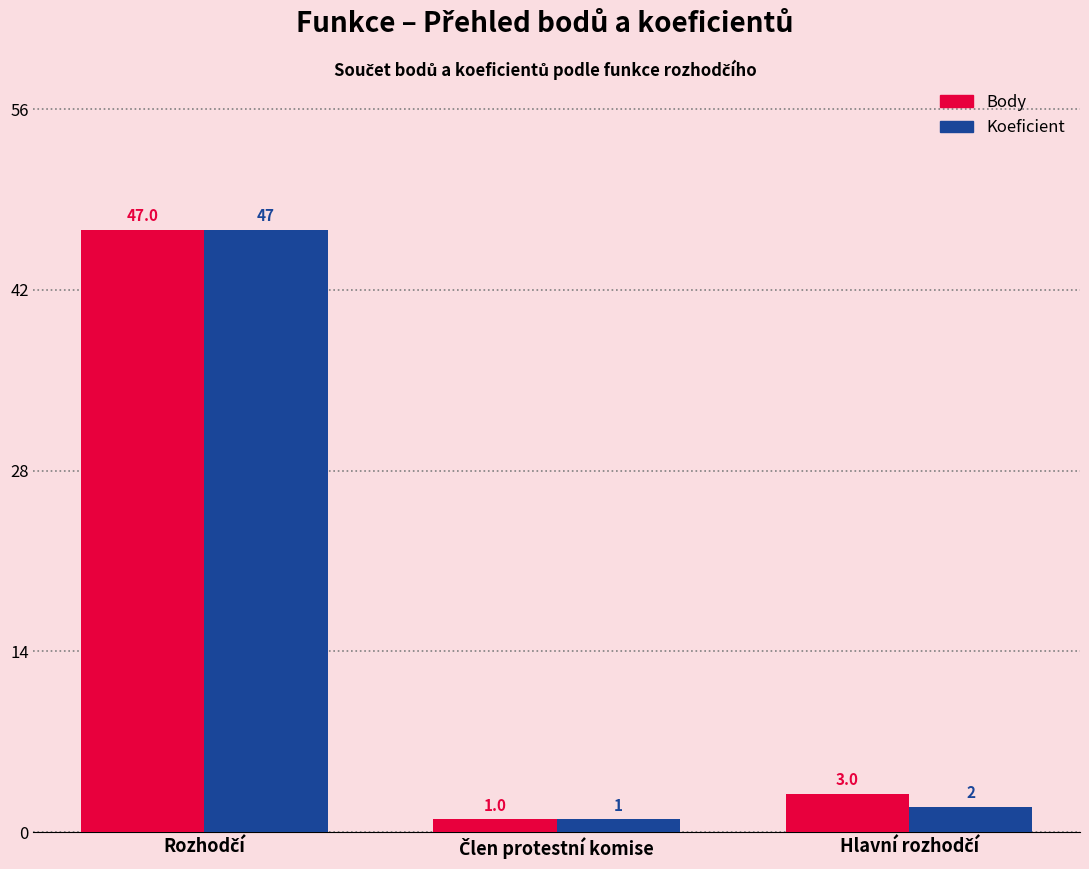

List the series in order of their overall mean, lowest first.

Koeficient, Body